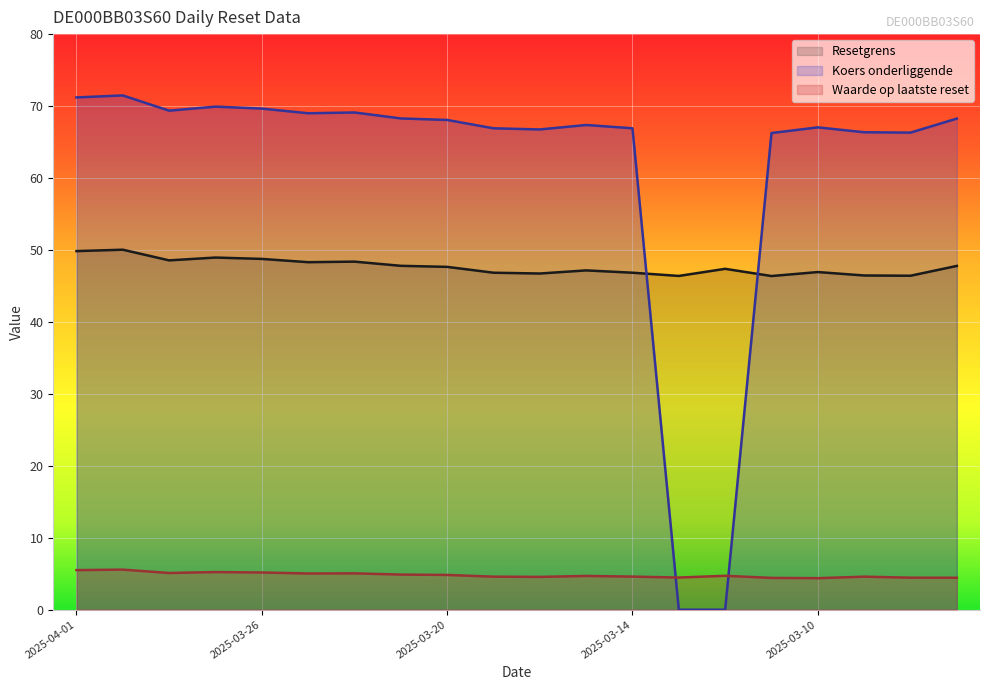

What is the average value of the Koers onderliggende series?

61.4